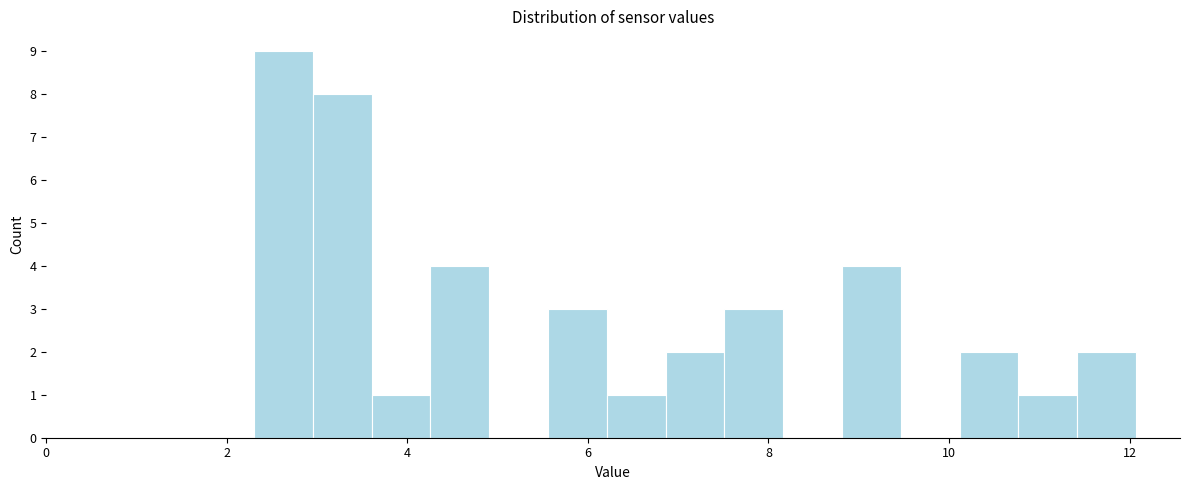

Read against the x-axis, roughly where is the centre of the tallest bar?

2.6